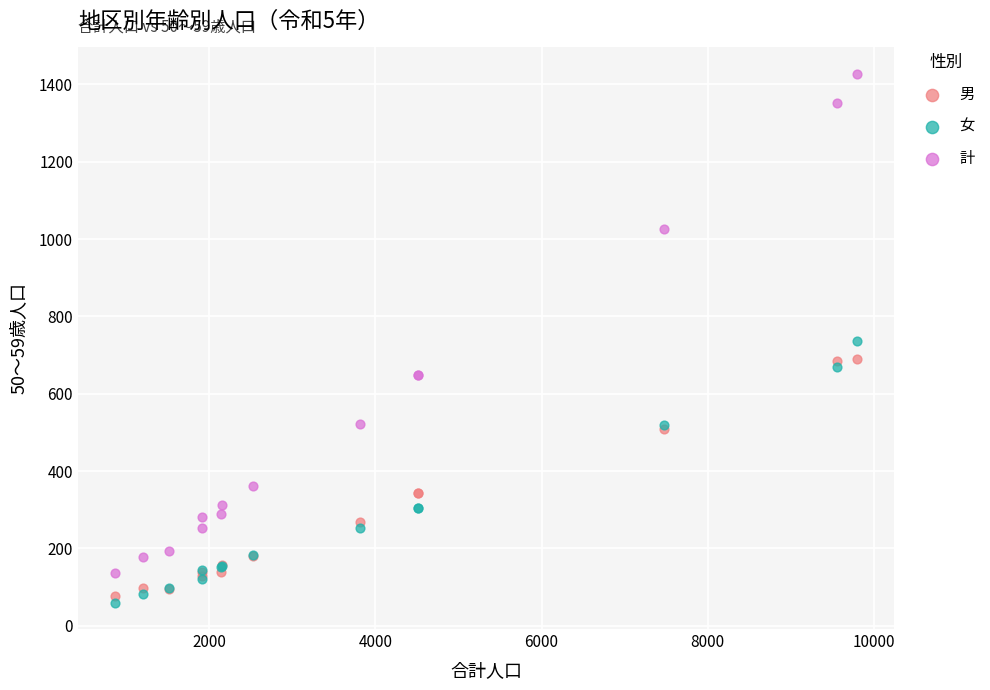

Which series contains the highest Y value?

計